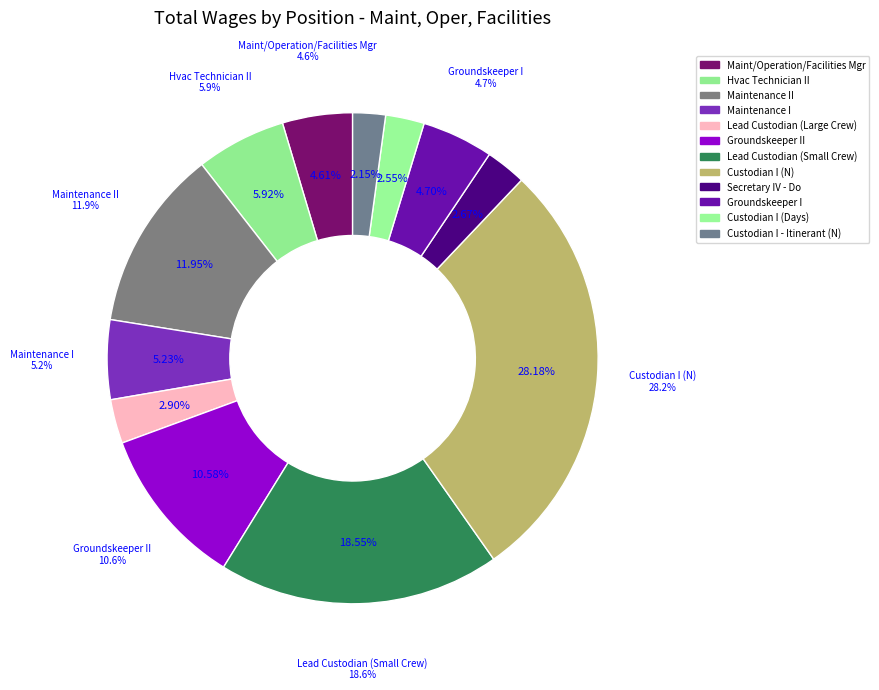

True or false: Secretary IV - Do accounts for 1% of the total.

False